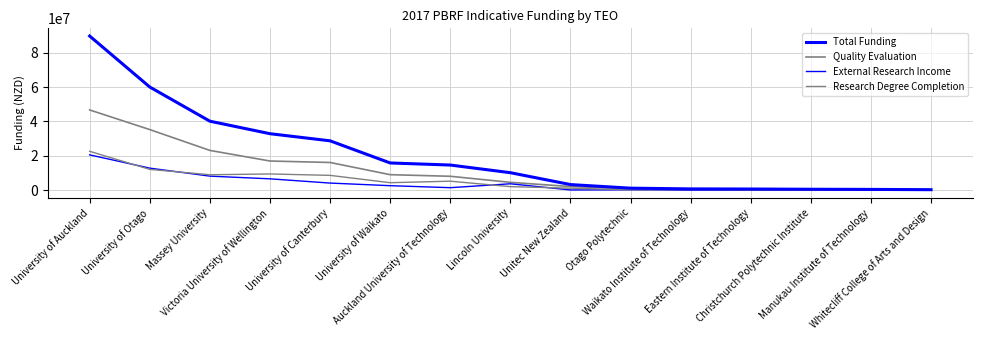

What is the value of the Research Degree Completion point at the 4th from the left?

9384569.7